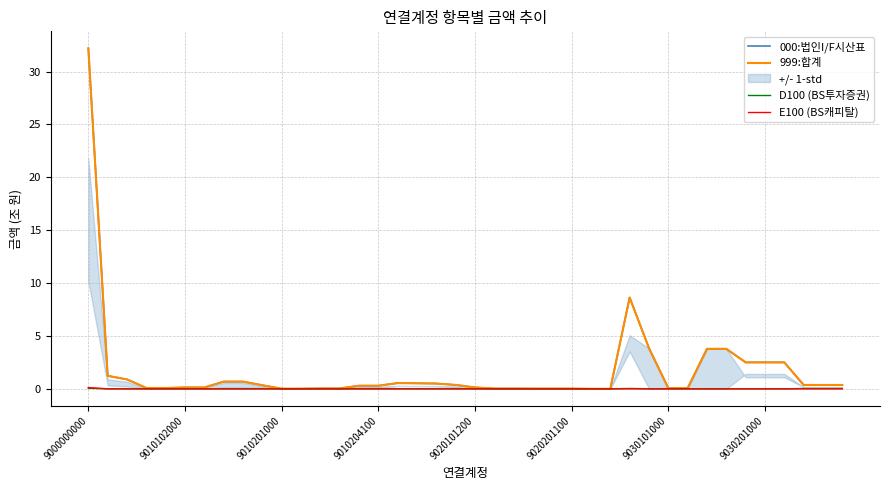

Reading left to right, list all the values displayed in this chart.

000:법인I/F시산표: 32.2	1.2	0.9	0.1	0.1	0.1	0.1	0.7	0.7	0.3	0.0	0.0	0.0	0.0	0.3	0.3	0.5	0.5	0.5	0.4	0.1	0.0	0.0	0.0	0.0	0.0	0.0	0.0	8.6	3.8	0.1	0.1	3.8	3.8	2.5	2.5	2.5	0.4	0.4	0.4
999:합계: 32.2	1.2	0.9	0.1	0.1	0.1	0.1	0.7	0.7	0.3	0.0	0.0	0.0	0.0	0.3	0.3	0.5	0.5	0.5	0.4	0.1	0.0	0.0	0.0	0.0	0.0	0.0	0.0	8.6	3.8	0.1	0.1	3.8	3.8	2.5	2.5	2.5	0.4	0.4	0.4
D100 (BS투자증권): 0.1	0.0	0.0	0.0	0.0	0.0	0.0	0.0	0.0	0.0	0.0	0.0	0.0	0.0	0.0	0.0	0.0	0.0	0.0	0.0	0.0	0.0	0.0	0.0	0.0	0.0	0.0	0.0	0.0	0.0	0.0	0.0	0.0	0.0	0.0	0.0	0.0	0.0	0.0	0.0
E100 (BS캐피탈): 0.1	0.0	0.0	0.0	0.0	0.0	0.0	0.0	0.0	0.0	0.0	0.0	0.0	0.0	0.0	0.0	0.0	0.0	0.0	0.0	0.0	0.0	0.0	0.0	0.0	0.0	0.0	0.0	0.0	0.0	0.0	0.0	0.0	0.0	0.0	0.0	0.0	0.0	0.0	0.0